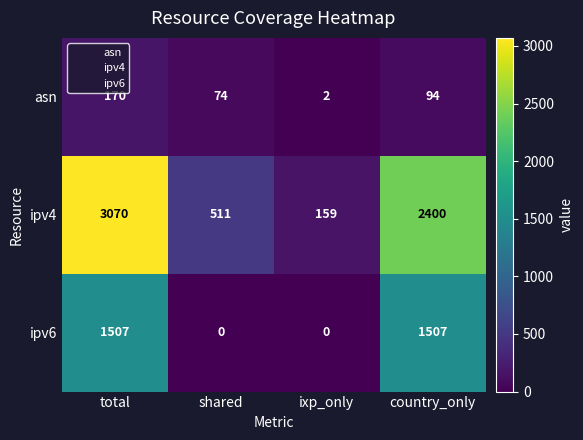

How many categories are shown in the chart?

4